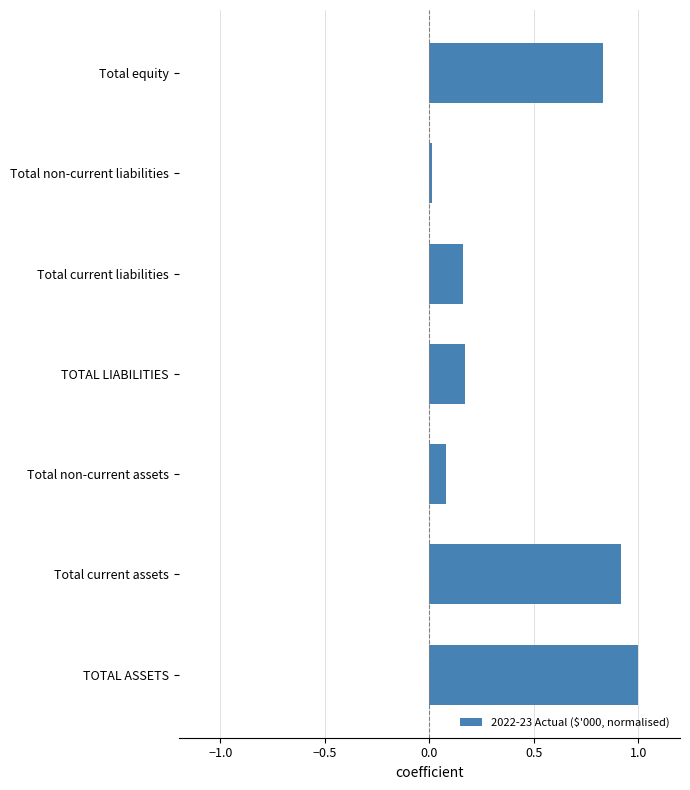

What is the difference between the maximum and second lowest values?

0.9